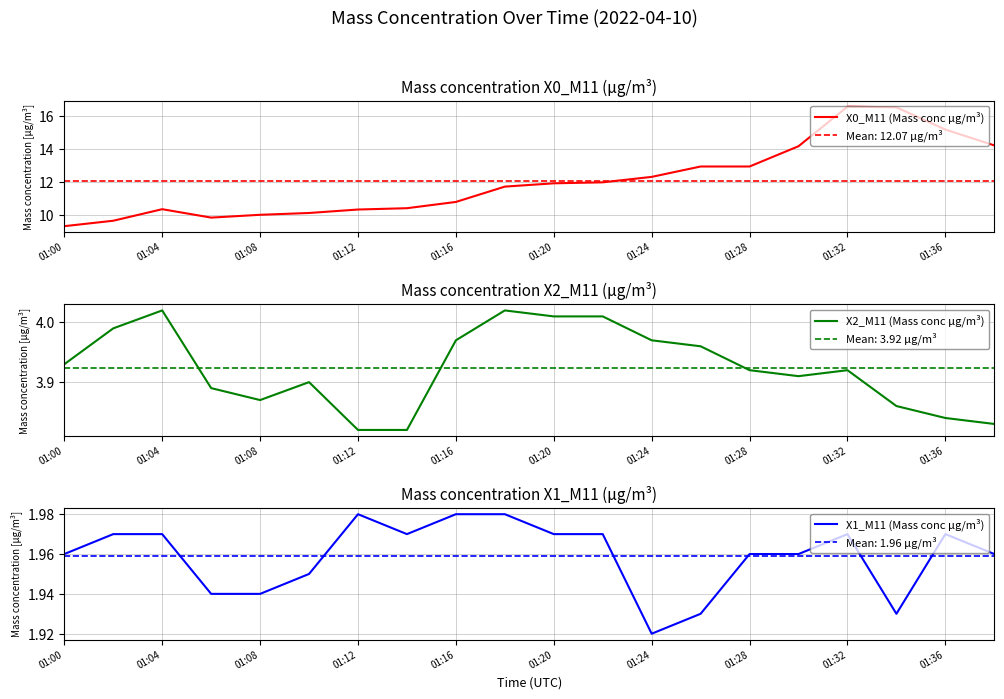

What value does the X0_M11 (Mass conc μg/m³) series have at 15?

14.2